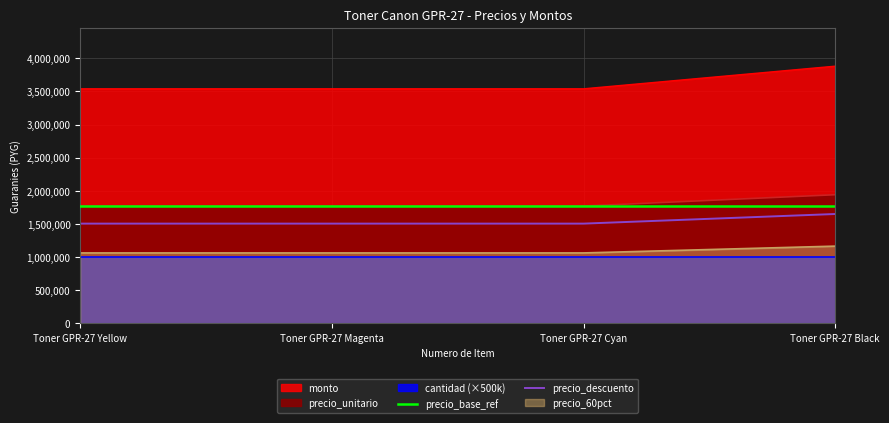

True or false: precio_base_ref has a value of 3131297 at Toner GPR-27 Yellow.

False